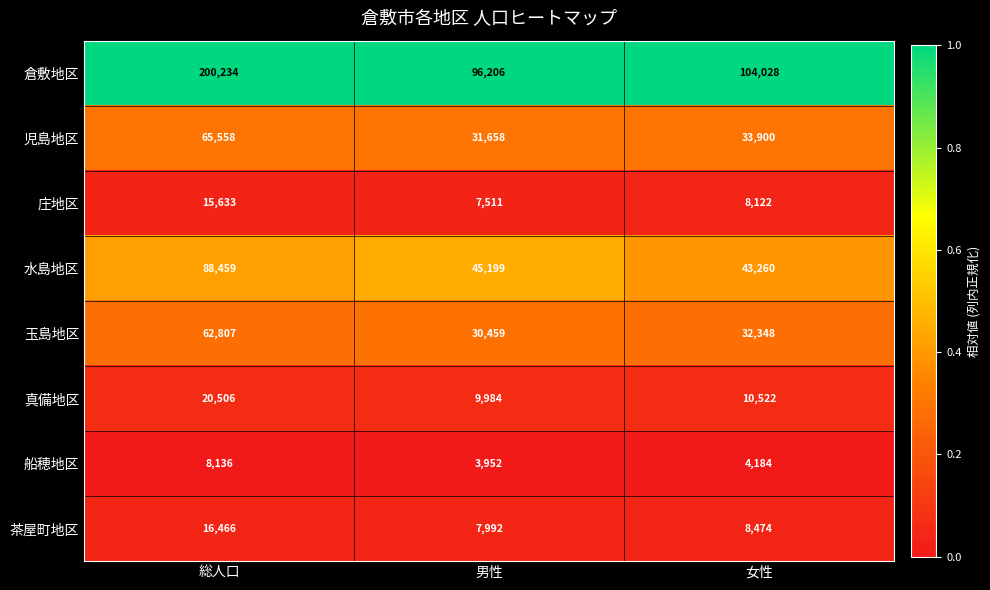

Reading left to right, list all the values displayed in this chart.

倉敷地区: 総人口=200234	男性=96206	女性=104028
児島地区: 総人口=65558	男性=31658	女性=33900
庄地区: 総人口=15633	男性=7511	女性=8122
水島地区: 総人口=88459	男性=45199	女性=43260
玉島地区: 総人口=62807	男性=30459	女性=32348
真備地区: 総人口=20506	男性=9984	女性=10522
船穂地区: 総人口=8136	男性=3952	女性=4184
茶屋町地区: 総人口=16466	男性=7992	女性=8474